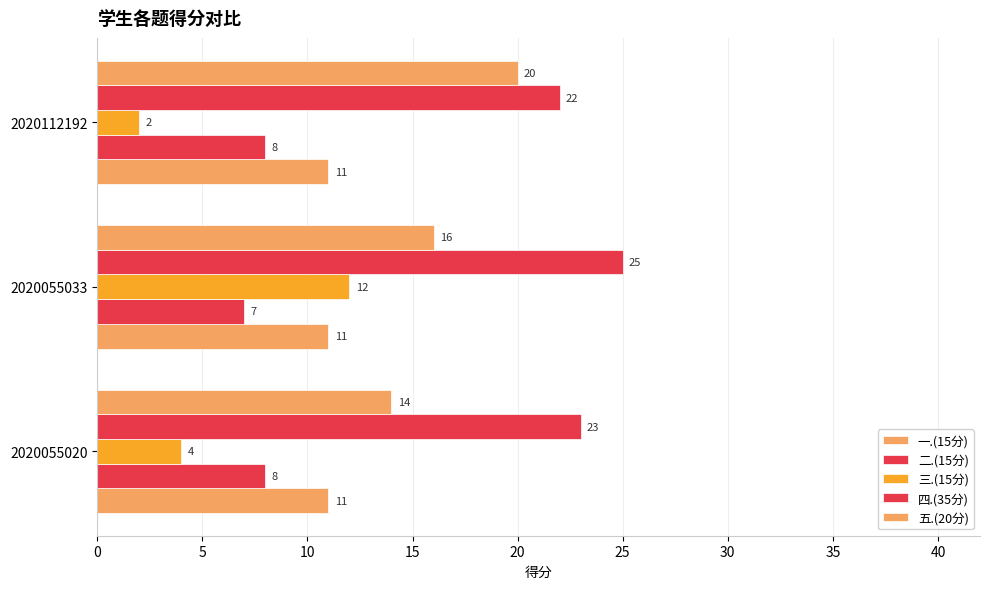

How many distinct data groups are displayed?

5